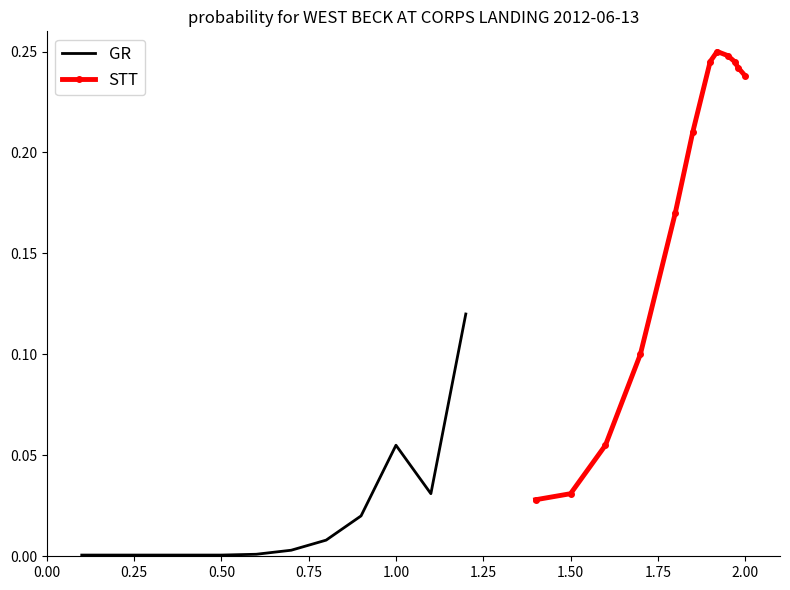

Reading left to right, list all the values displayed in this chart.

GR: 0.0	0.0	0.0	0.0	0.0	0.0	0.0	0.0	0.0	0.1	0.0	0.1
STT: 0.0	0.0	0.1	0.1	0.2	0.2	0.2	0.2	0.2	0.2	0.2	0.2